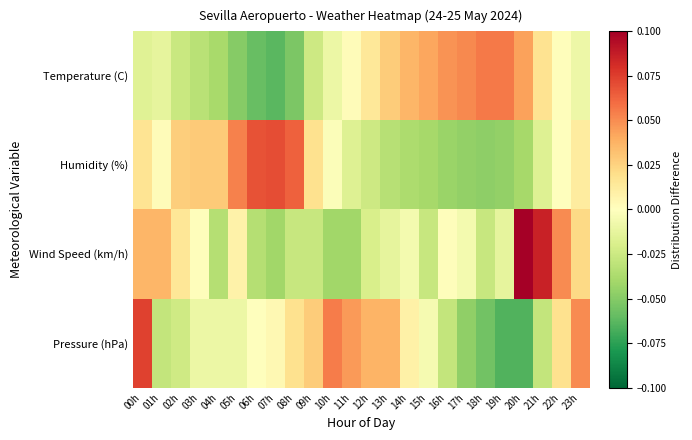

Which label corresponds to the smallest value in the chart?

19h